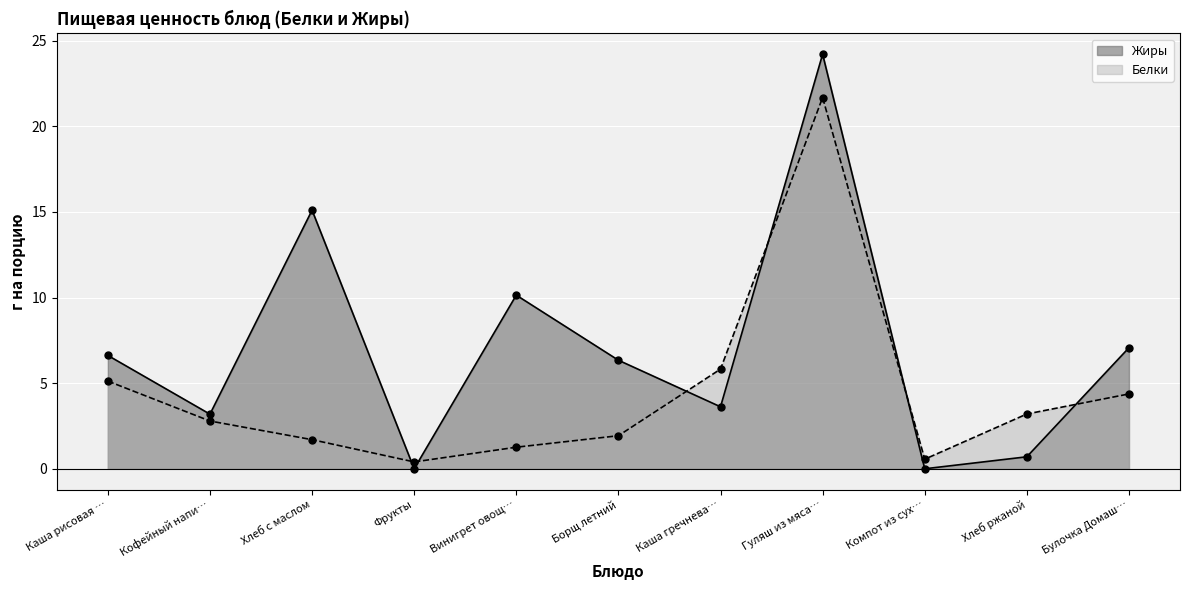

What is the difference between the maximum and second lowest values in the Жиры series?

24.2